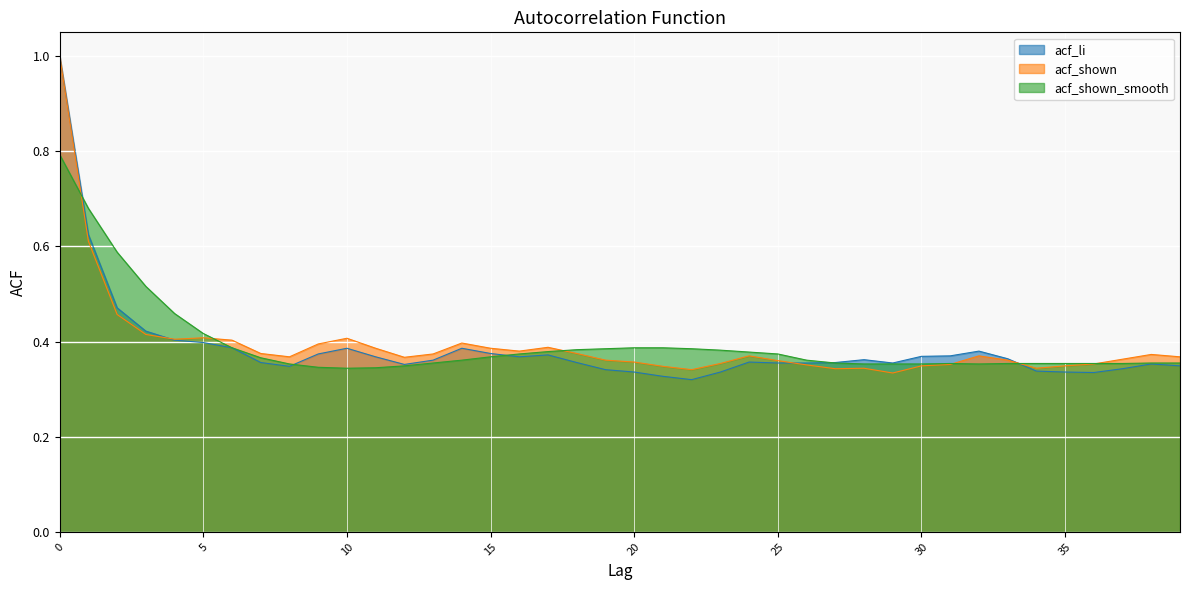

Is it true that acf_shown_smooth equals 0.4 at 16?

True